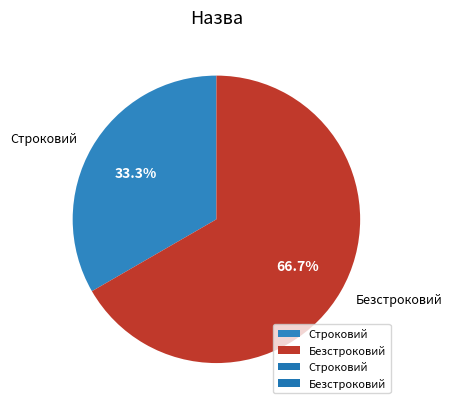

What is the ratio of the value at Безстроковий to the value at Строковий?

2.0